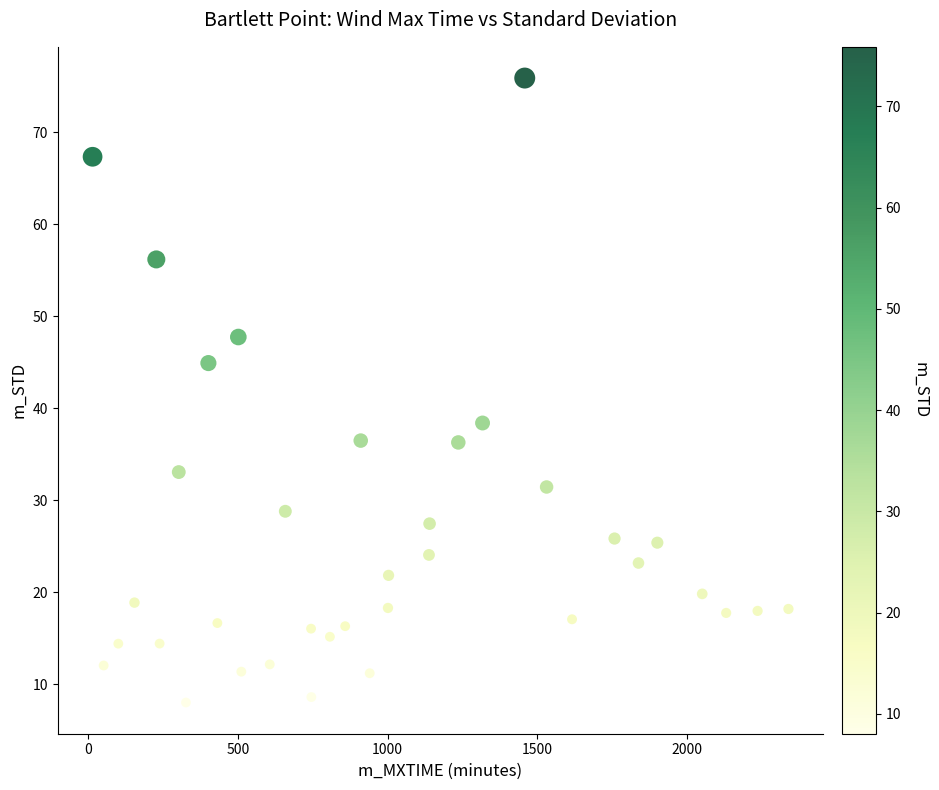

What Y value in the scatter plot is closest to 41?

38.4